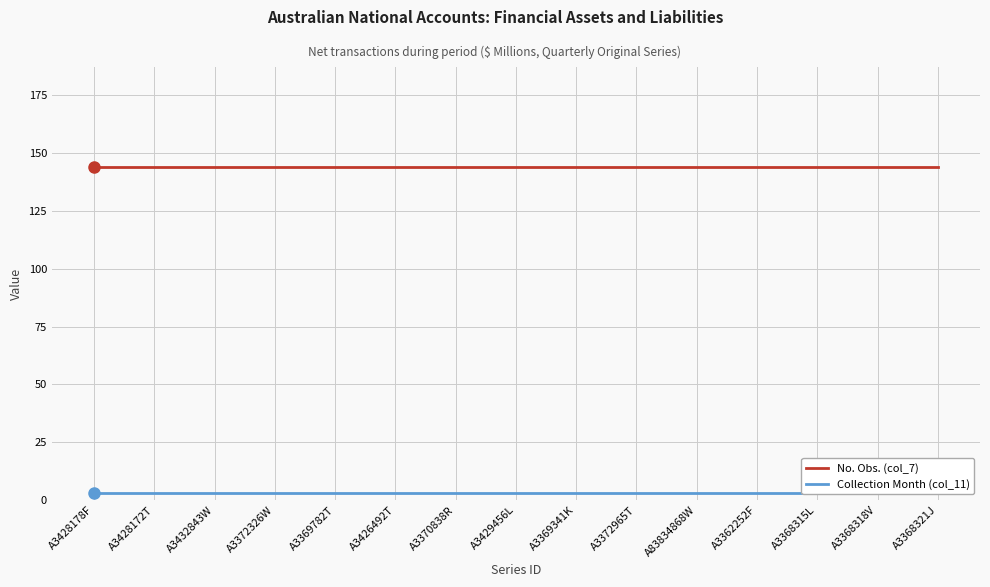

What is the sum of all Collection Month (col_11) values?

45